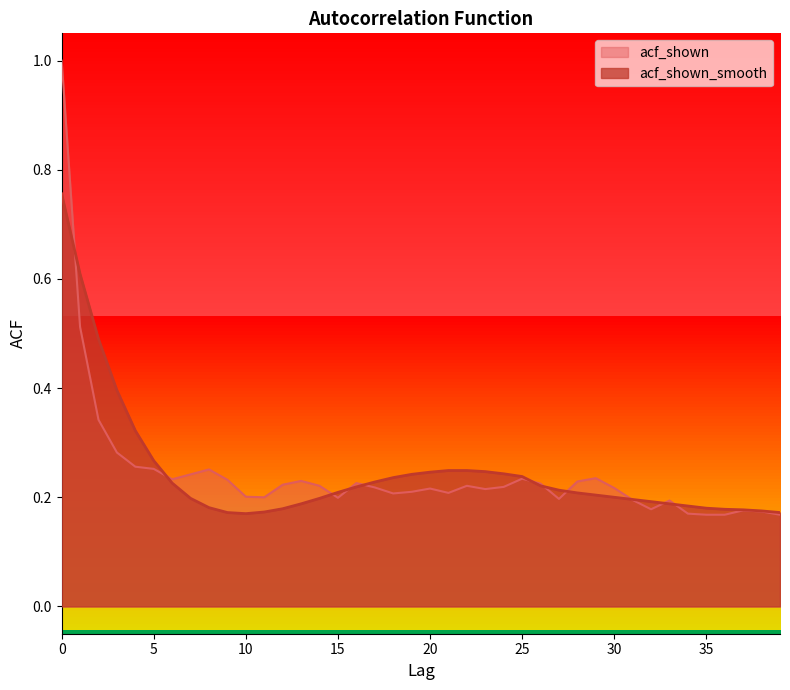

How many times do acf_shown and acf_shown_smooth cross each other?

11